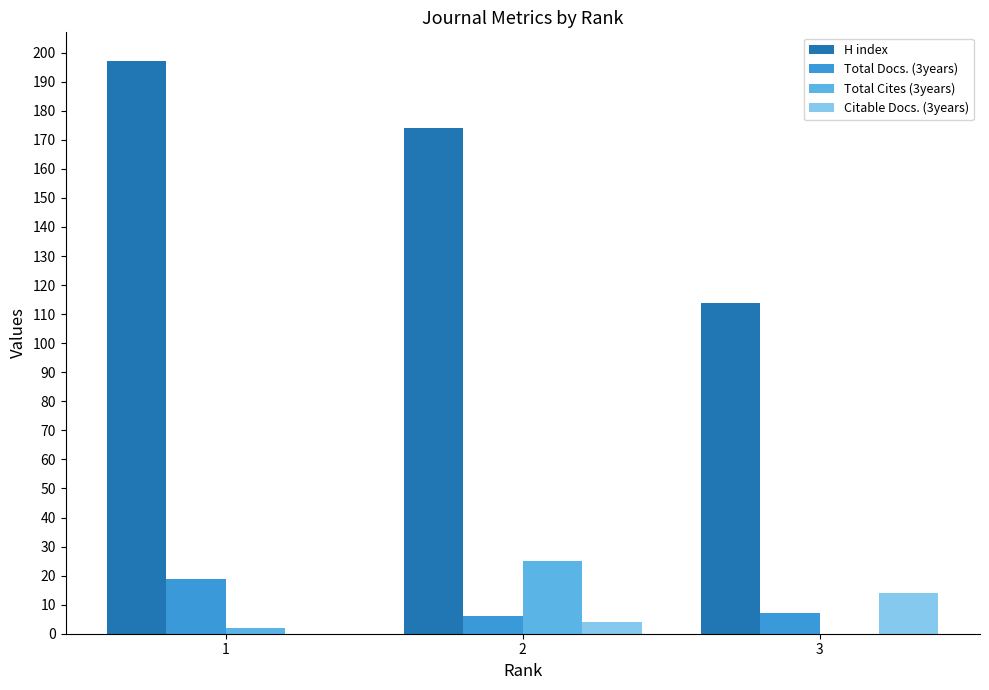

Between 2 and 3, which series saw the biggest shift?

H index